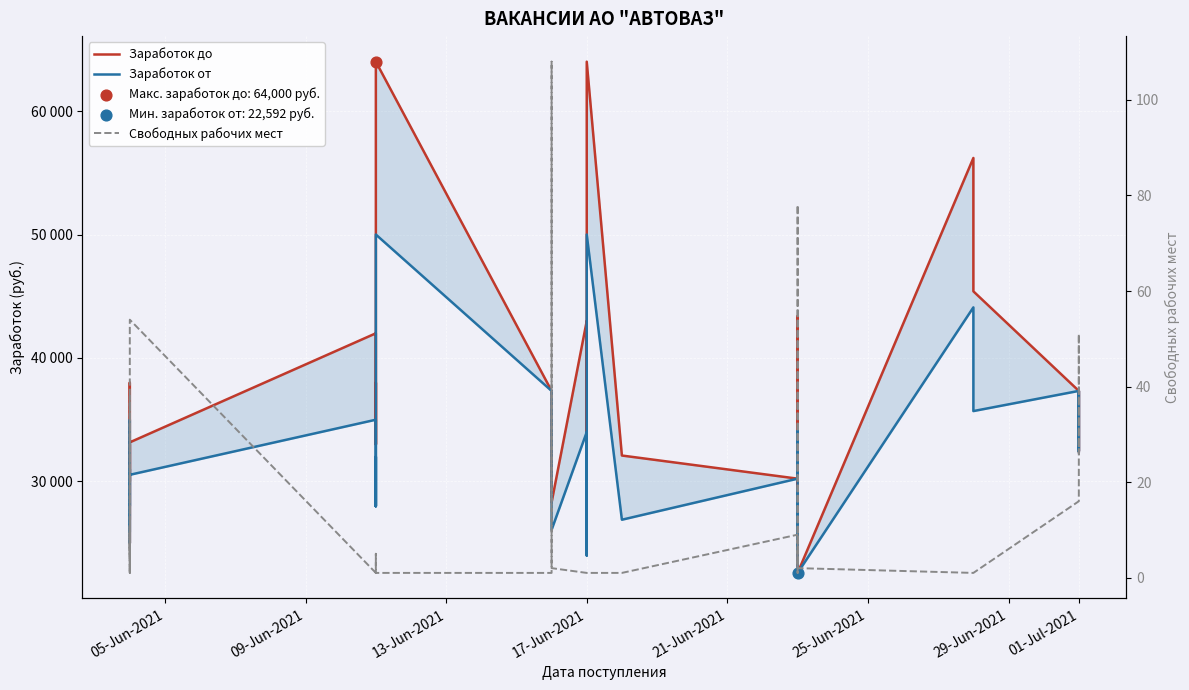

Which series reaches the maximum Y coordinate?

Заработок до